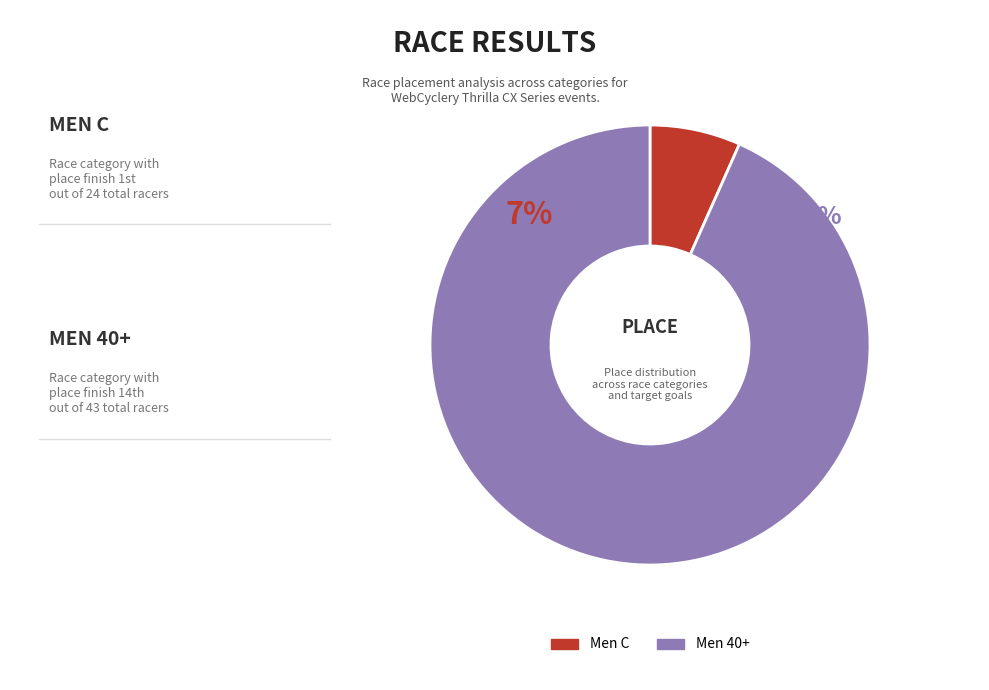

How many segments does this pie chart have?

2